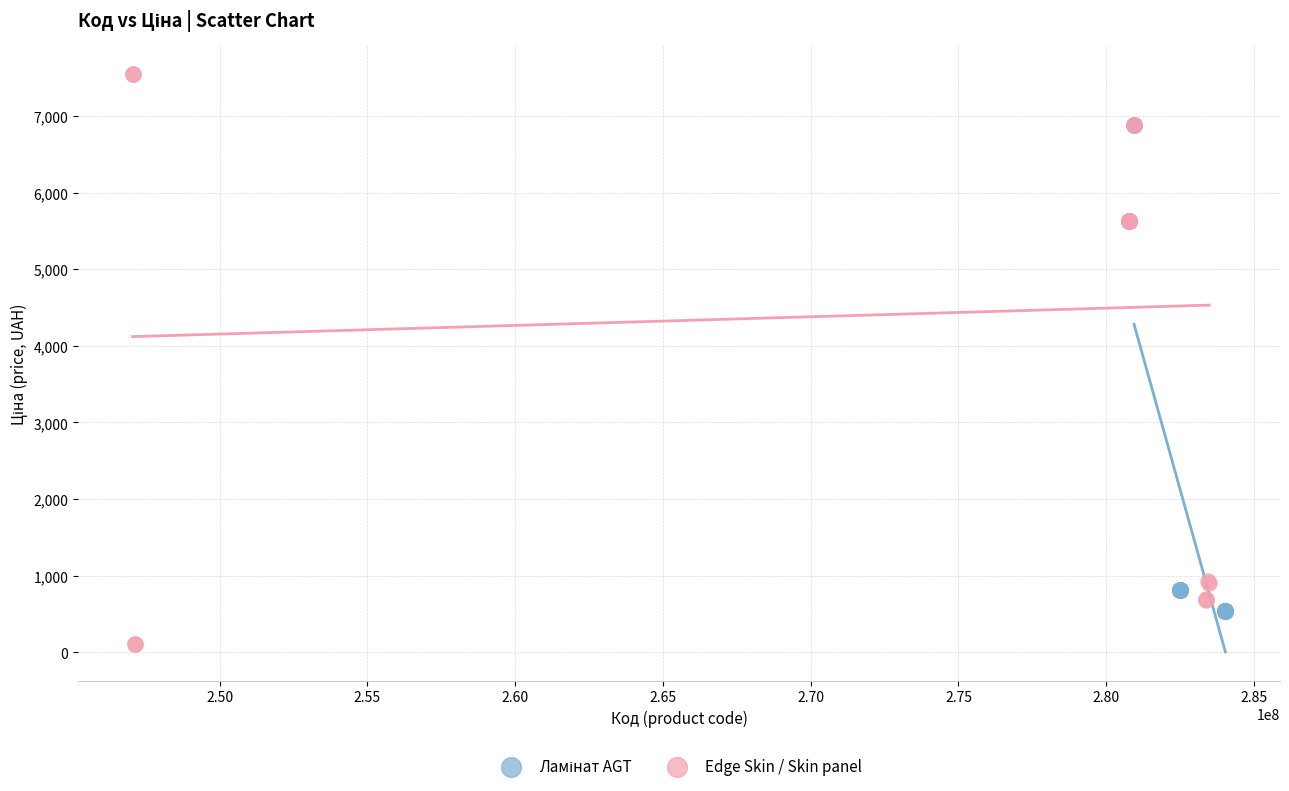

Which series reaches the maximum Y coordinate?

Edge Skin / Skin panel